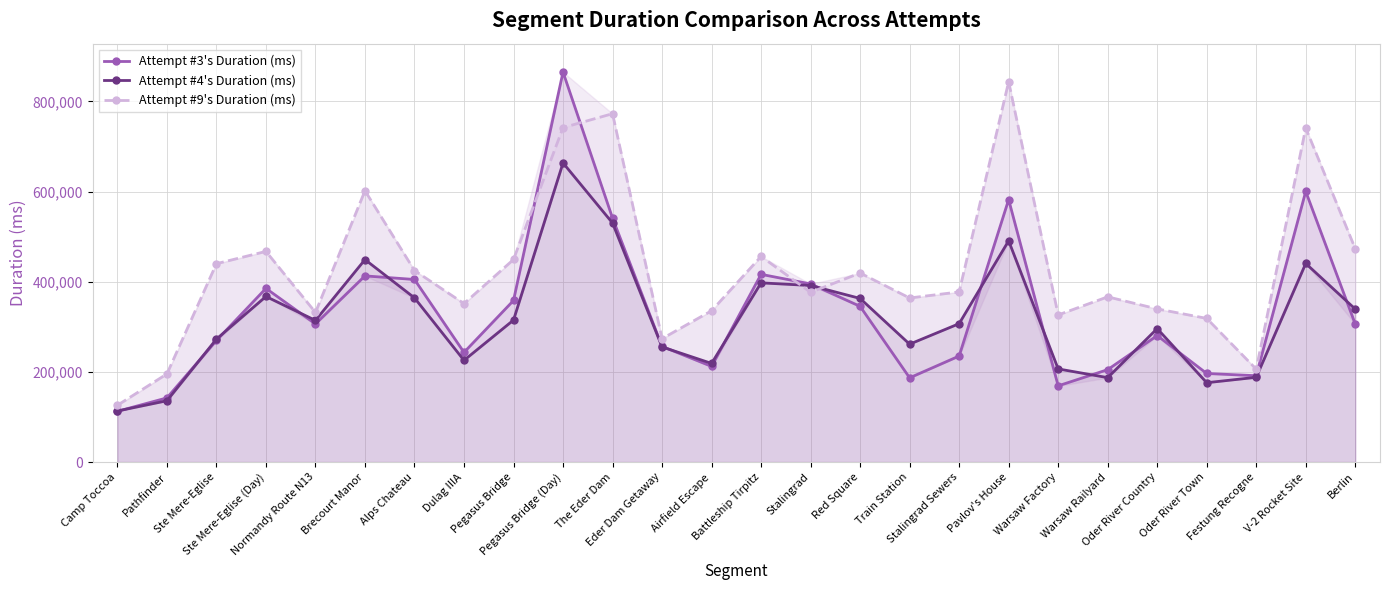

Reading right to left, transcribe all the data shown in this chart.

Attempt #3's Duration (ms): 306177	600395	191569	196553	280617	205031	169123	582323	235254	186908	345489	395194	416530	212265	256625	541179	865276	358493	243325	405066	413047	306397	385337	269752	142402	112578
Attempt #4's Duration (ms): 339428	440611	188060	176070	296153	187318	206668	490938	307066	261569	363032	391699	397610	218849	255465	530307	663644	315031	225642	364274	449178	314294	367357	272826	136039	113352
Attempt #9's Duration (ms): 473392	741155	206156	318759	339796	366597	326401	843863	377470	364047	419388	376579	456218	335689	273776	772870	742022	449437	351630	424918	601983	331936	467374	440109	195564	126030